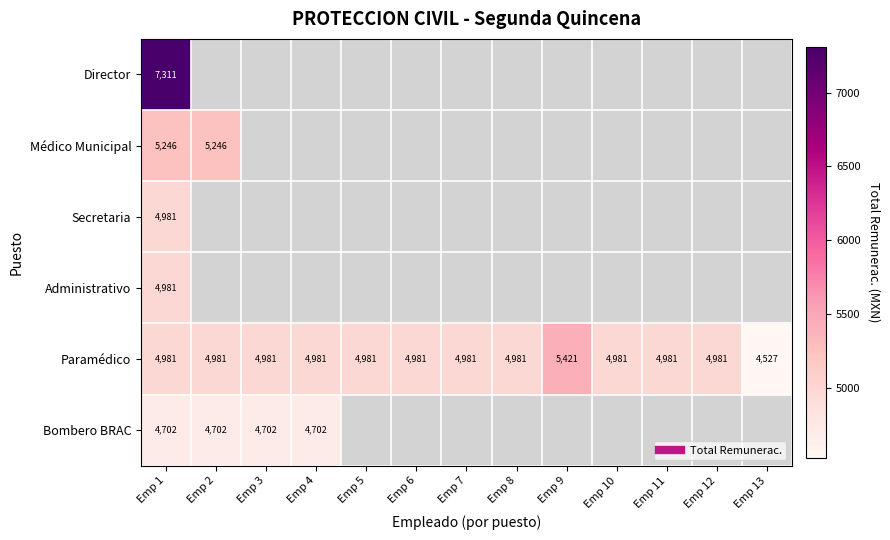

At how many categories does at least one series exceed 6167?

1